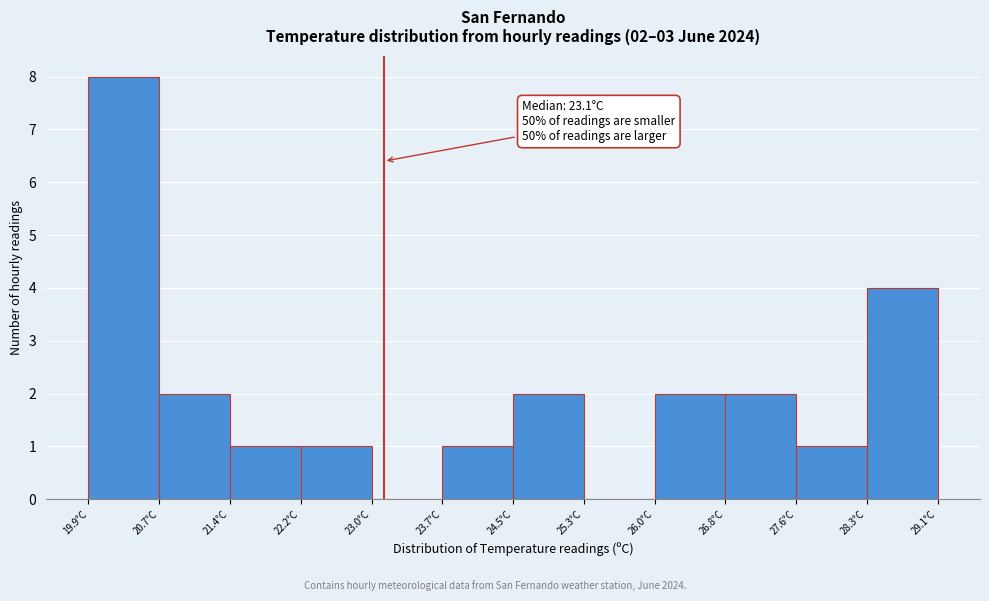

Which range on the x-axis has the tallest bar?

19.9 to 20.7